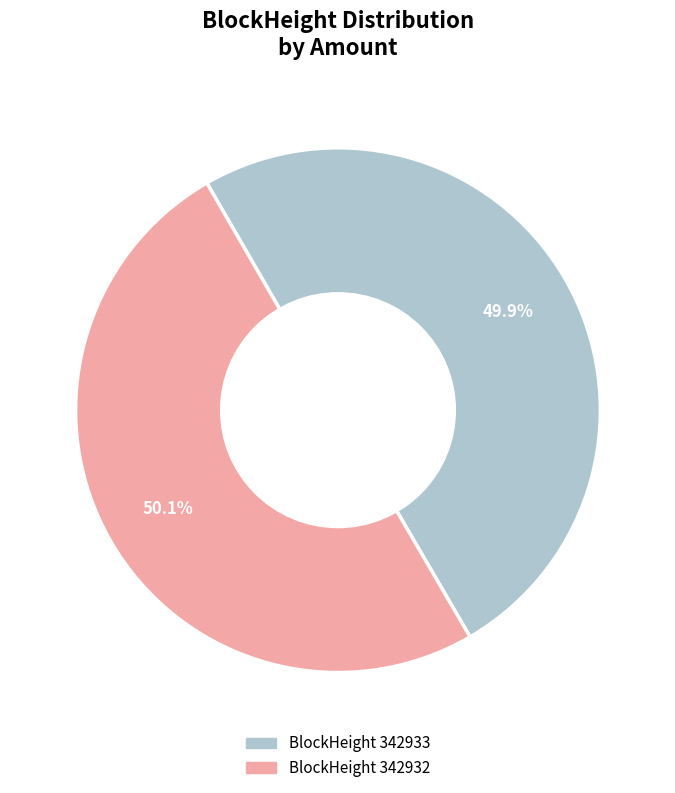

Is there a majority slice in this chart?

Yes